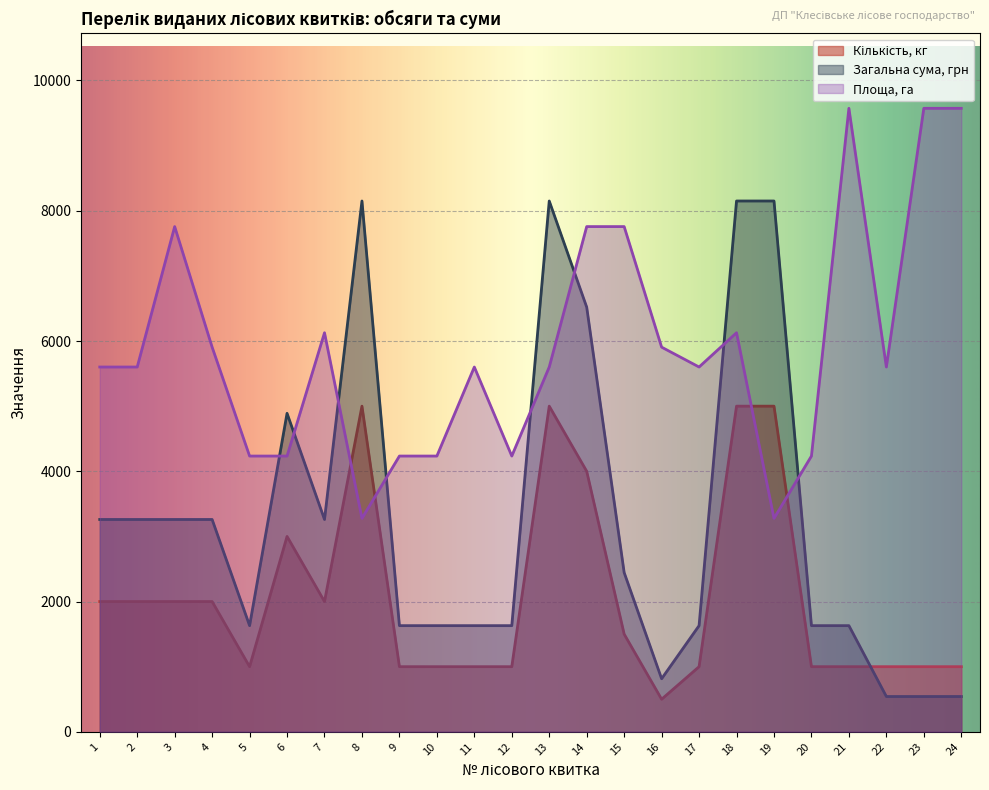

In Кількість, кг, how many points are lower than both neighbors (excluding endpoints)?

3